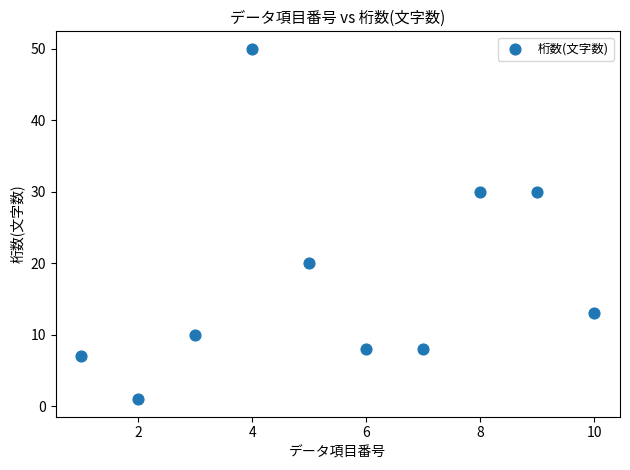

What is the range of X values (max minus min)?

9